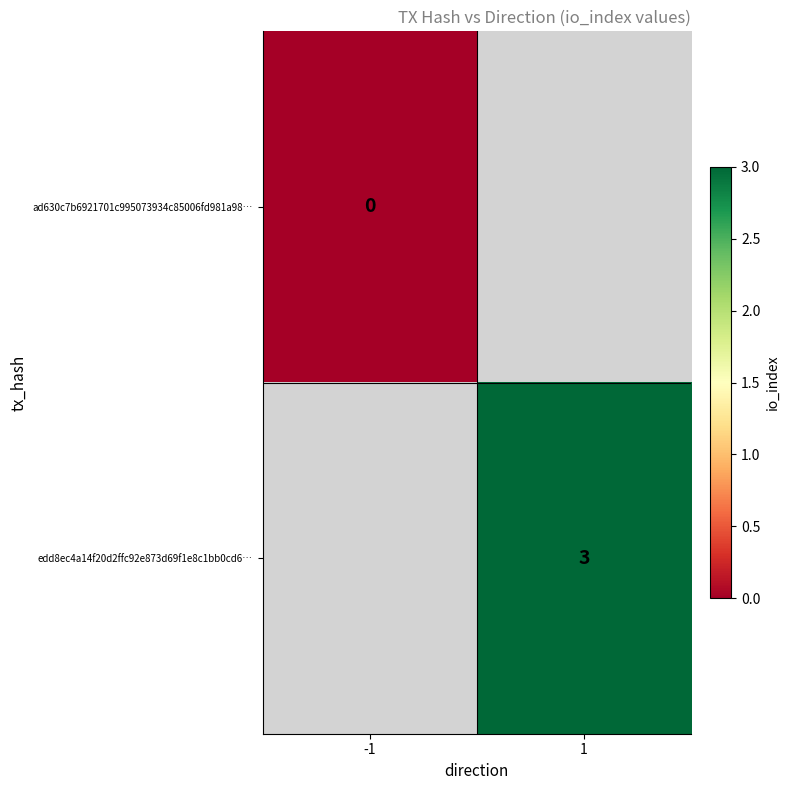

True or false: edd8ec4a14f20d2ffc92e873d69f1e8c1bb0cd6… has a value of 2 at 1.

False